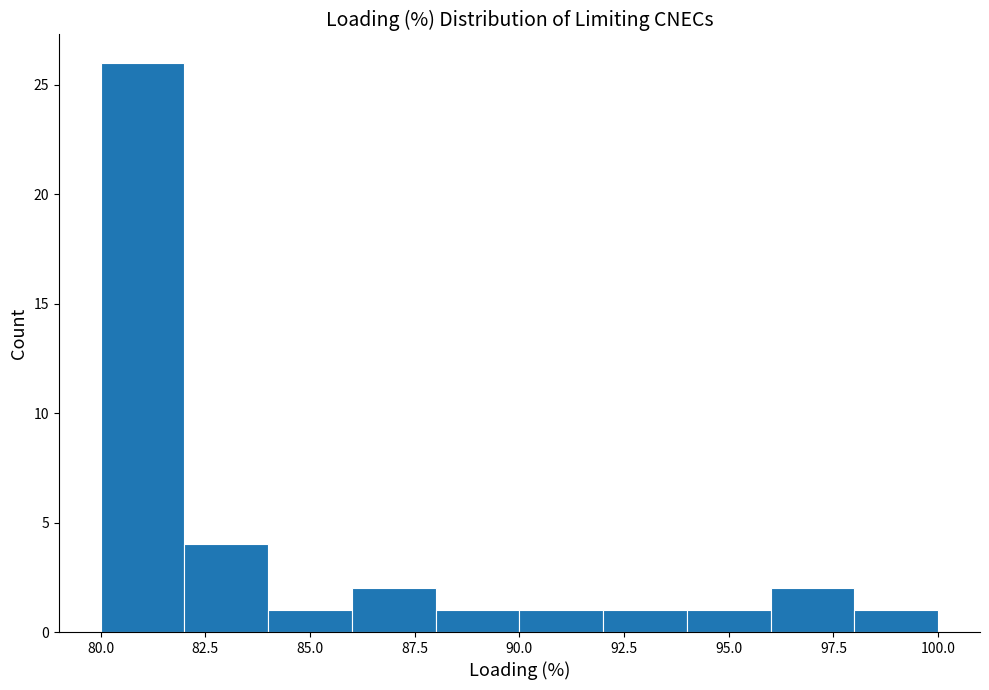

Reading left to right, list every bar in this chart as the range it spans on the x-axis followed by its height. The values are not printed on the chart, so give them approximately, as read against the axis.

80 to 82: 26
82 to 84: 4
84 to 86: 1
86 to 88: 2
88 to 90: 1
90 to 92: 1
92 to 94: 1
94 to 96: 1
96 to 98: 2
98 to 100: 1